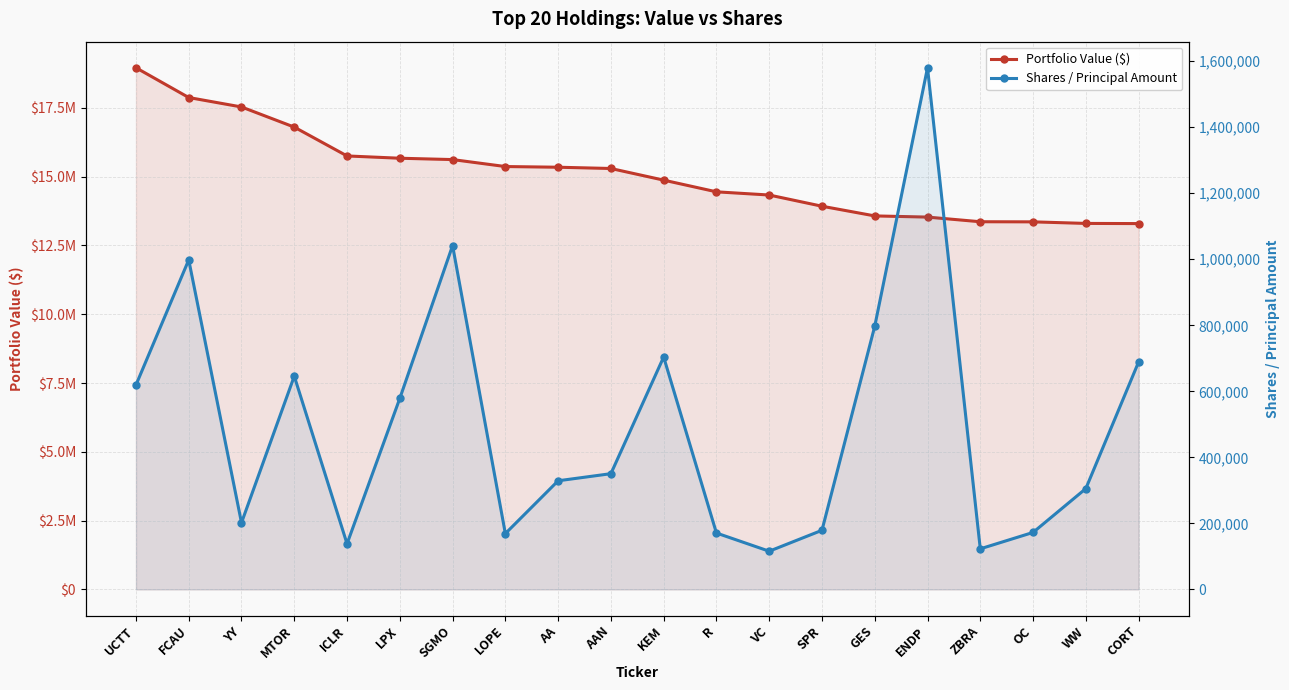

Reading left to right, what are all the values shown in this chart?

Portfolio Value ($): 18959000	17877000	17534000	16802000	15754000	15671000	15622000	15369000	15344000	15298000	14875000	14450000	14334000	13927000	13575000	13532000	13363000	13359000	13302000	13296000
Shares / Principal Amount: 619175	998196	202055	645986	138347	578725	1041478	169235	329140	350635	703997	170913	115816	179198	797134	1579972	123079	172714	305463	688932